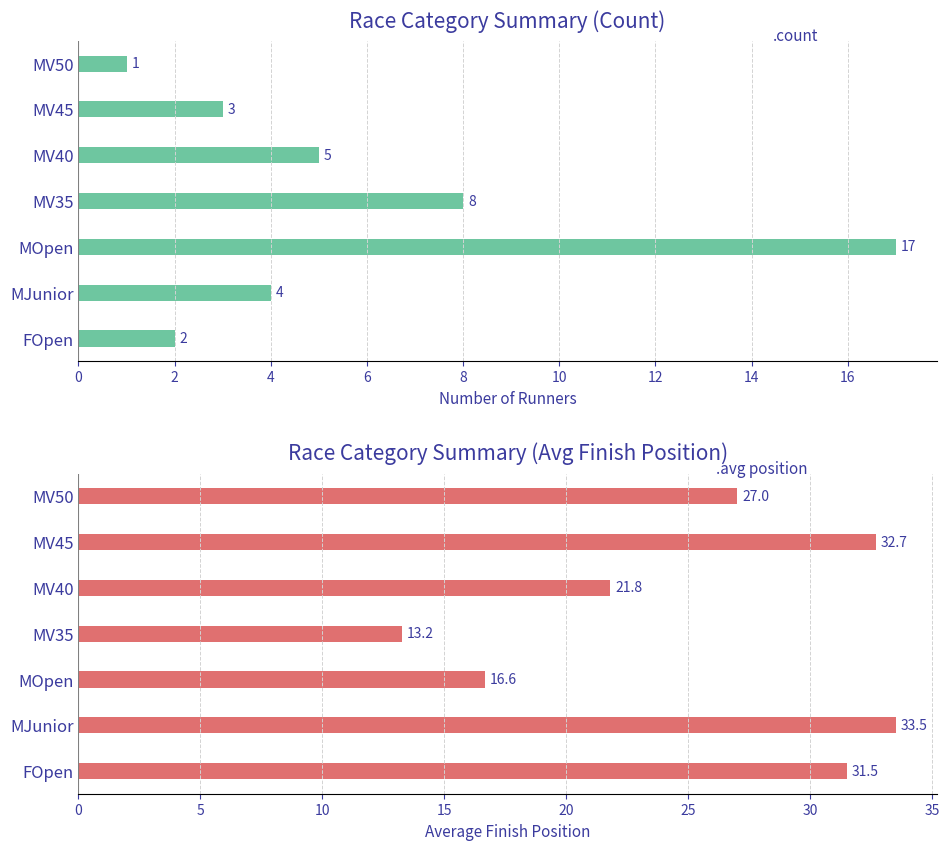

The value of Count of Runners at FOpen is 2.0. True or false?

True